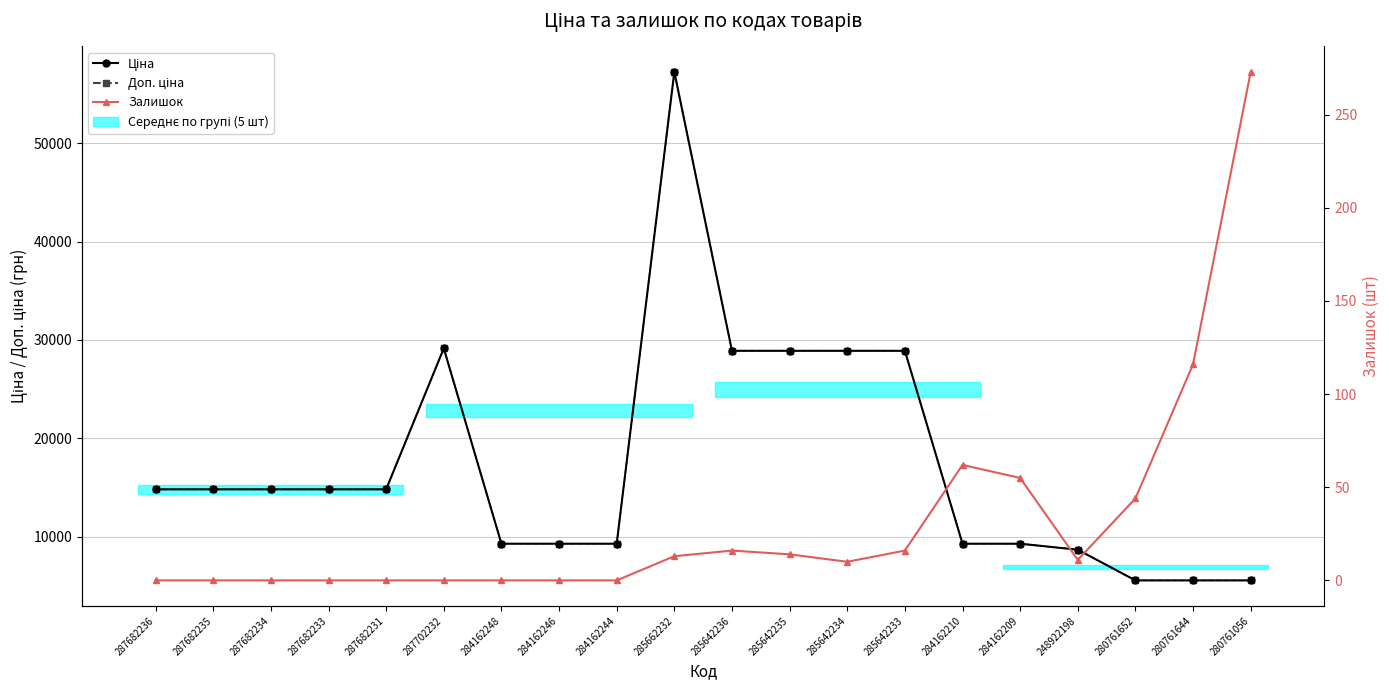

True or false: Ціна and Залишок intersect in this chart.

False